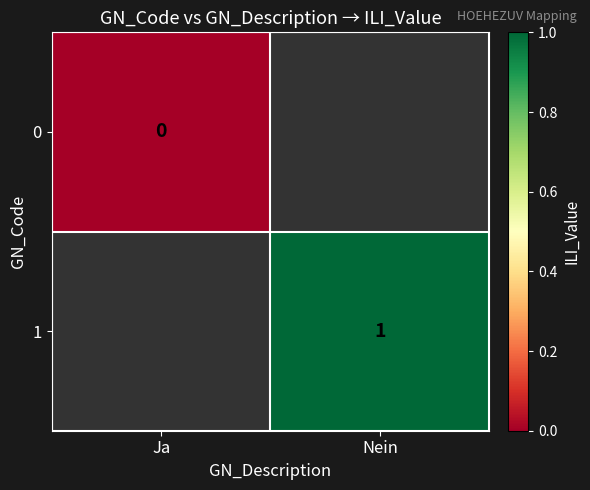

Is it true that 1 equals 1 at Nein?

True